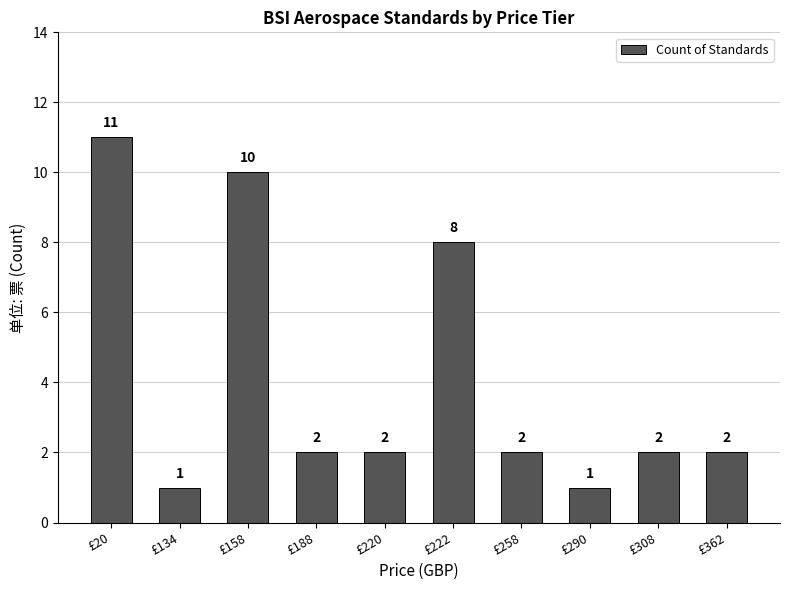

The chart shows a value of 2 at £308. True or false?

True